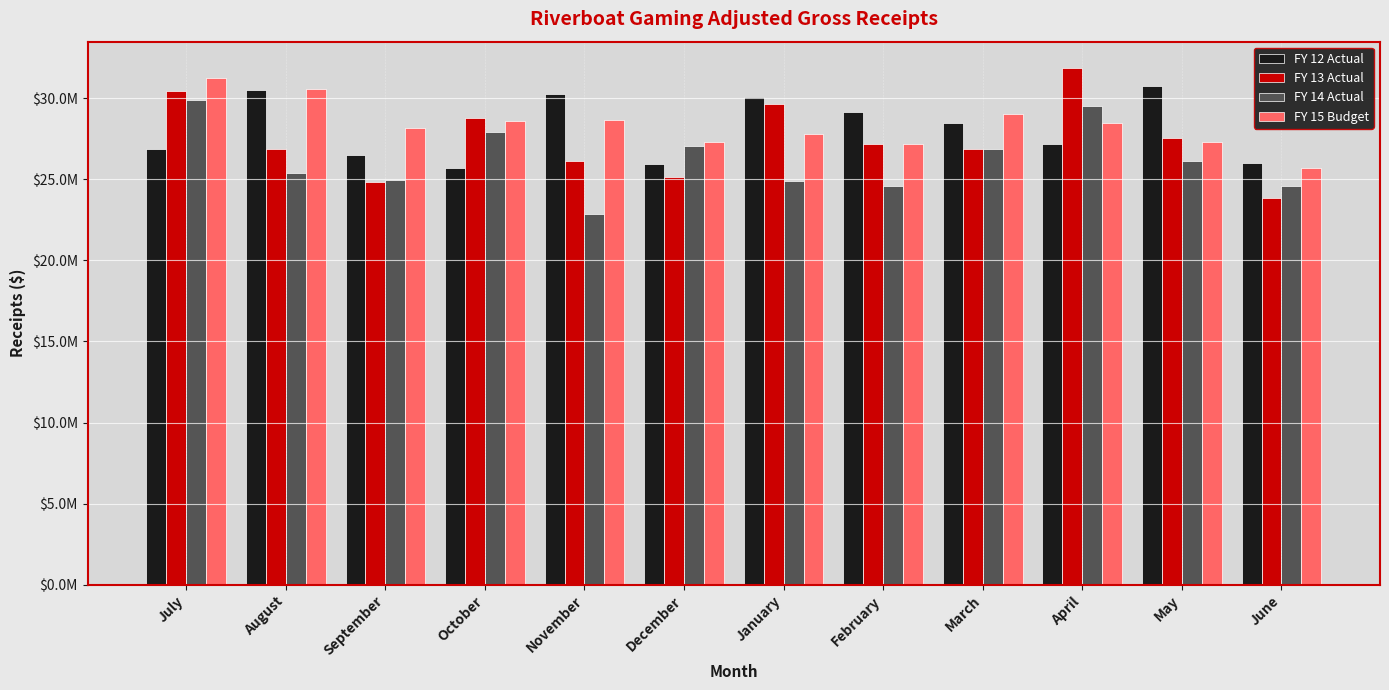

What is the sum of the FY 13 Actual values at May and November?

53695099.6